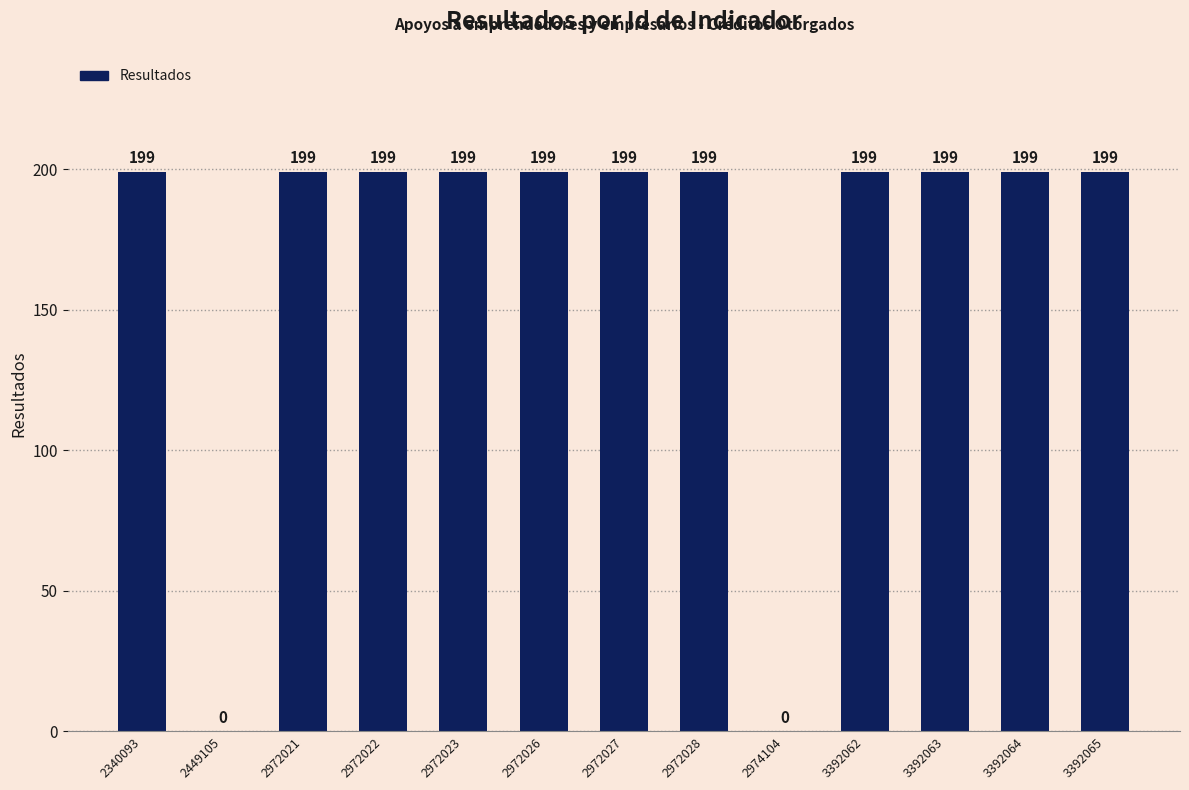

Reading right to left, extract all data points from this chart.

3392065=199	3392064=199	3392063=199	3392062=199	2974104=0	2972028=199	2972027=199	2972026=199	2972023=199	2972022=199	2972021=199	2449105=0	2340093=199